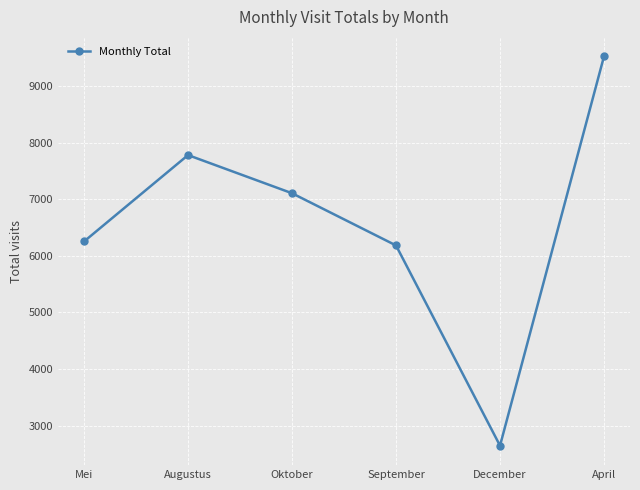

Where does the data first go above 7105?

Augustus